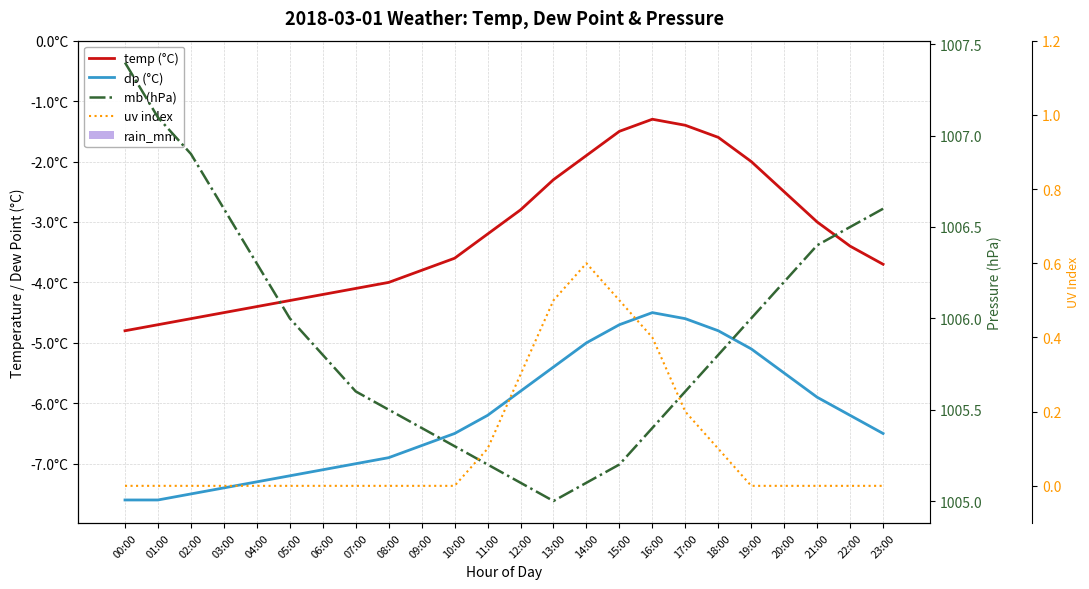

At which category is the sum across all series the highest?

16:00